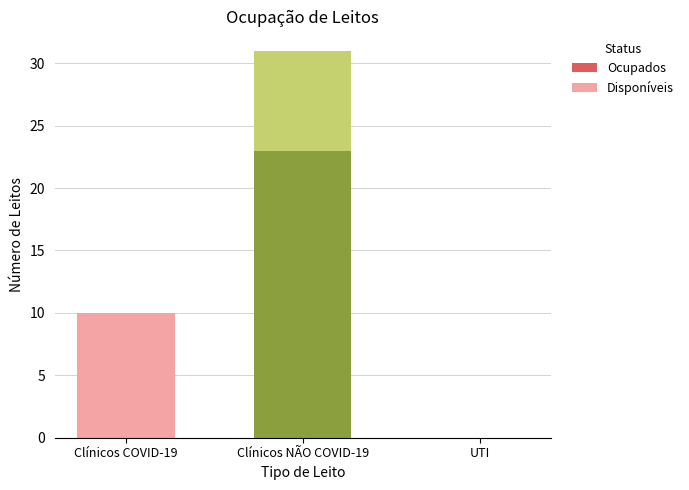

At which category is the sum across all series the highest?

Clínicos NÃO COVID-19